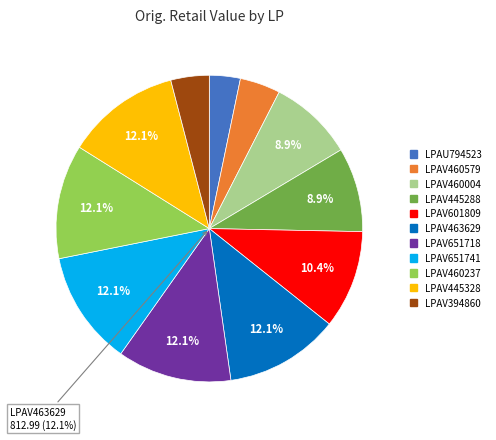

To the nearest percent, what portion does LPAV651741 represent?

12%